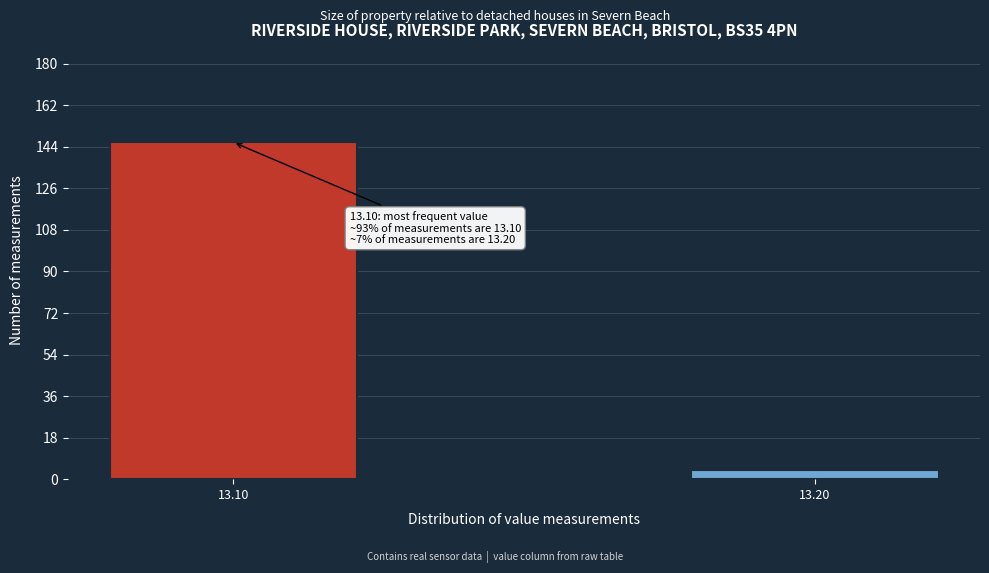

Reading left to right, transcribe all the data shown in this chart.

13.10=146	13.20=4